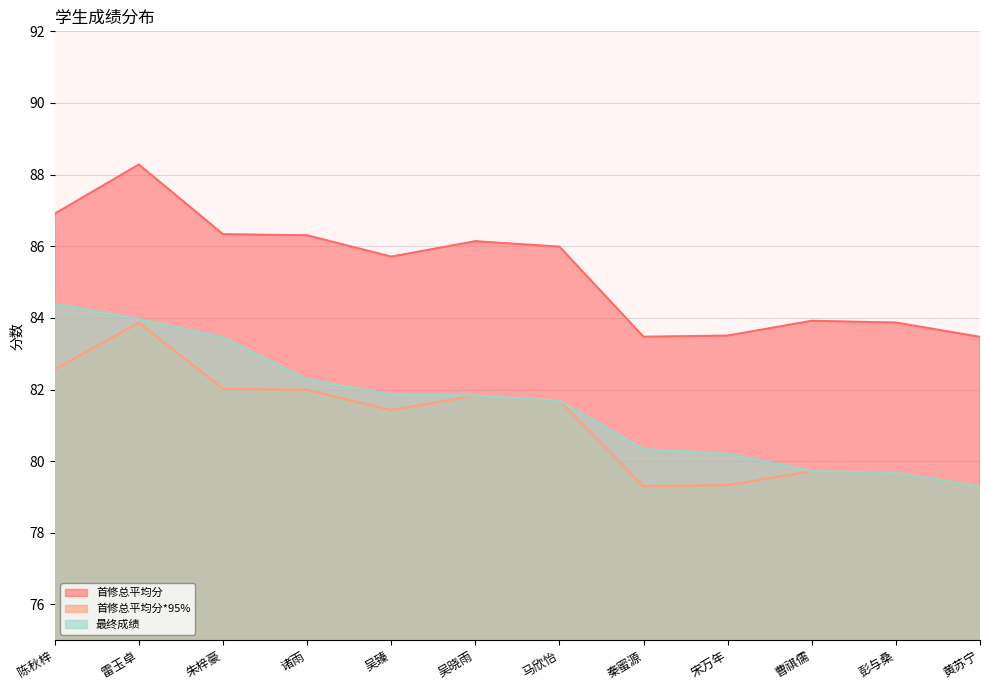

Rank the categories by 最终成绩 value from highest to lowest.

陈秋梓, 雷玉卓, 朱梓豪, 诸雨, 吴臻, 吴晓雨, 马欣怡, 秦蜜源, 宋万年, 曹祺儒, 彭与桑, 黄苏宁